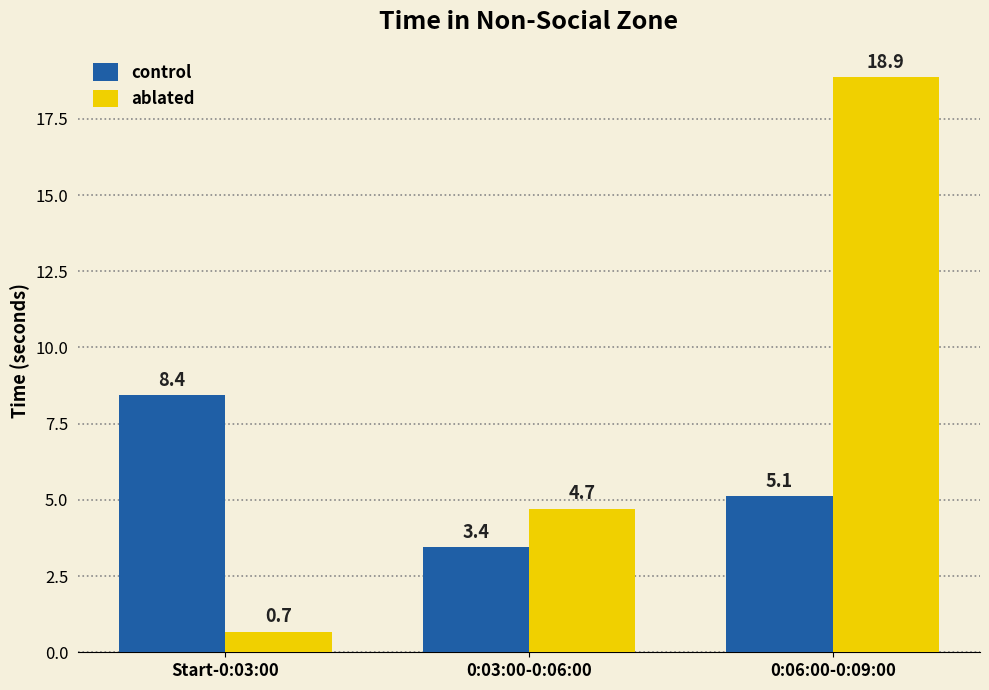

List the series in order of their overall mean, highest first.

ablated, control